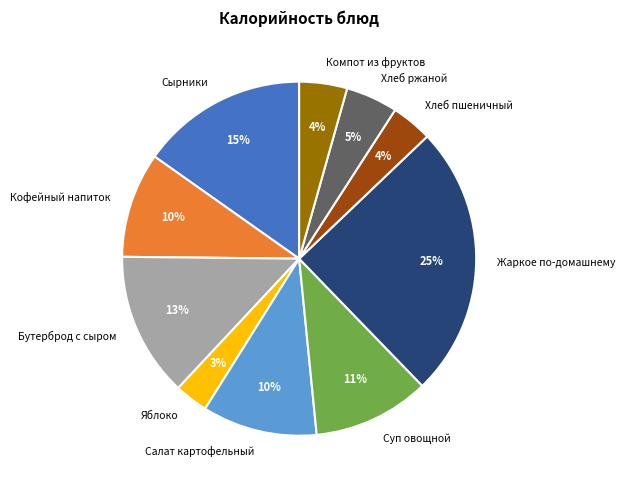

Do Кофейный напиток and Хлеб пшеничный together represent more than half of the pie?

No